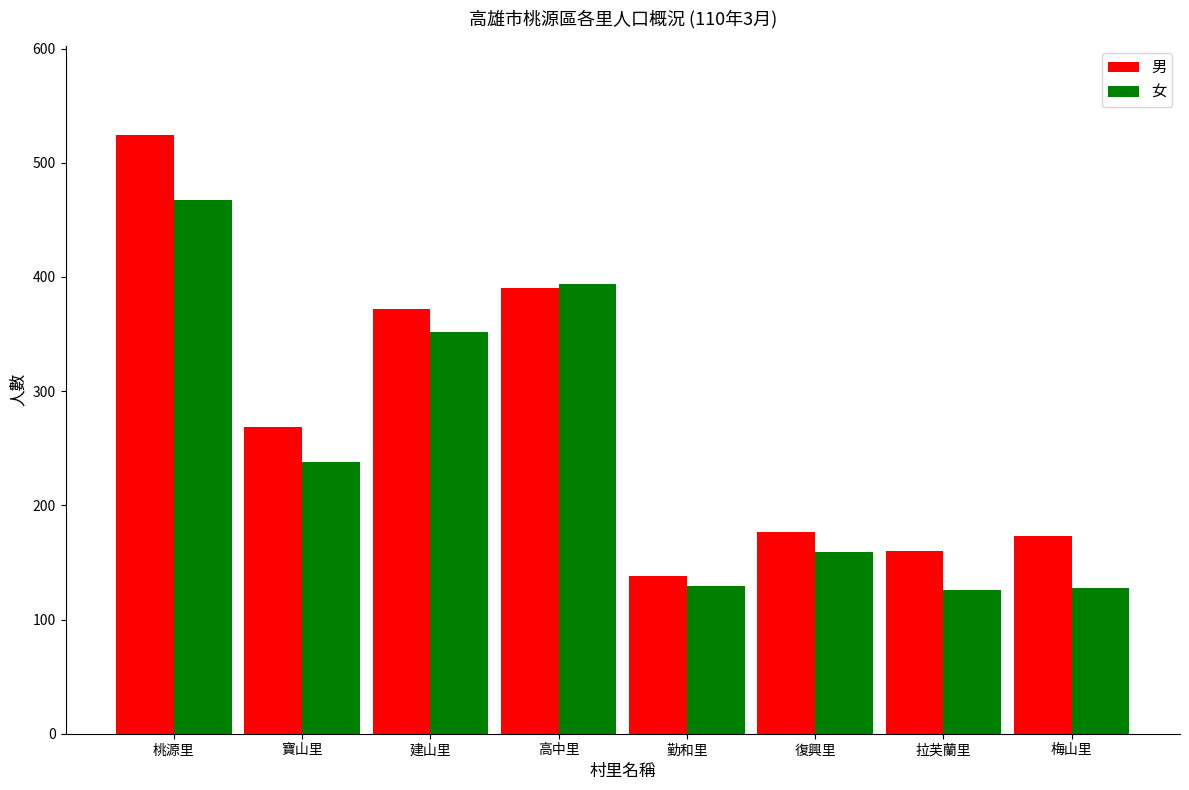

How many values in the 女 series are below 238?

4